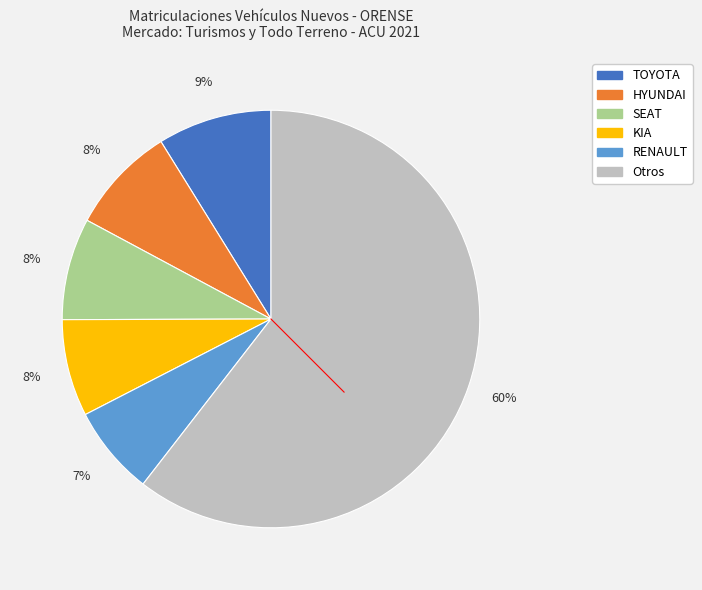

To the nearest percent, what is the average slice percentage?

17%